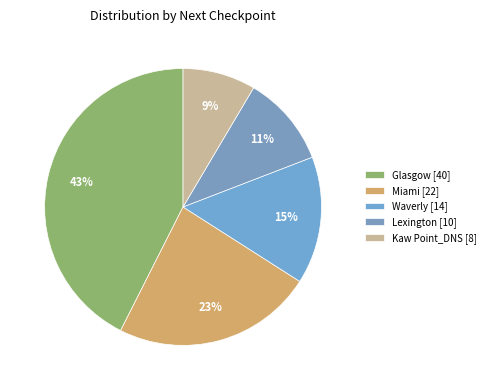

What is the ratio of the value at Waverly to the value at Miami?

0.6